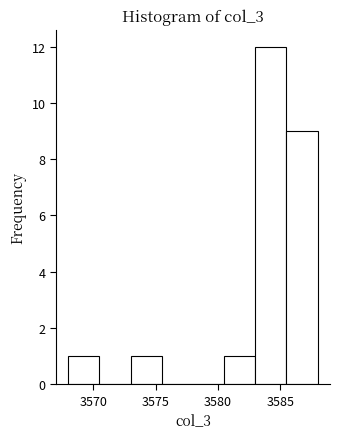

What is the height of the bar covering 3583.0 to 3585.5 on the x-axis? The values are not printed on the chart, so give them approximately, as read against the axis.

12